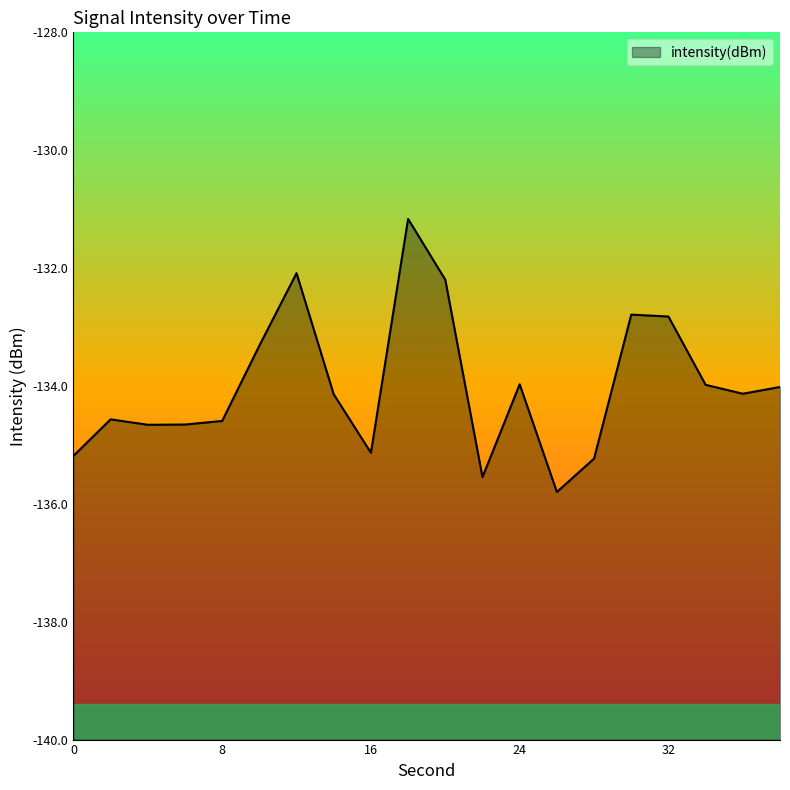

What is the maximum value shown in the chart?

-131.2